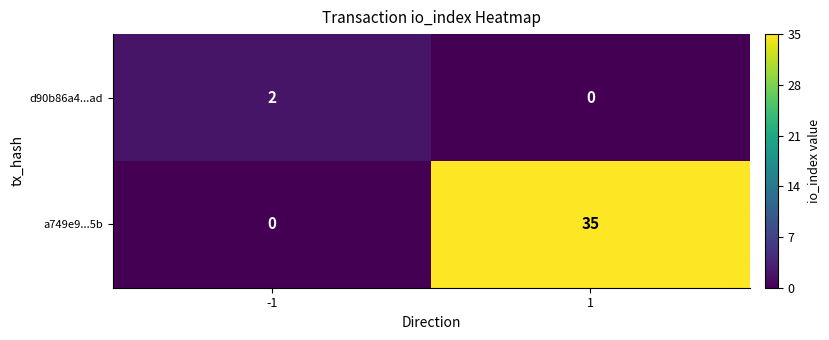

Reading right to left, what are all the values shown in this chart?

d90b86a4...ad: 0	2
a749e9...5b: 35	0